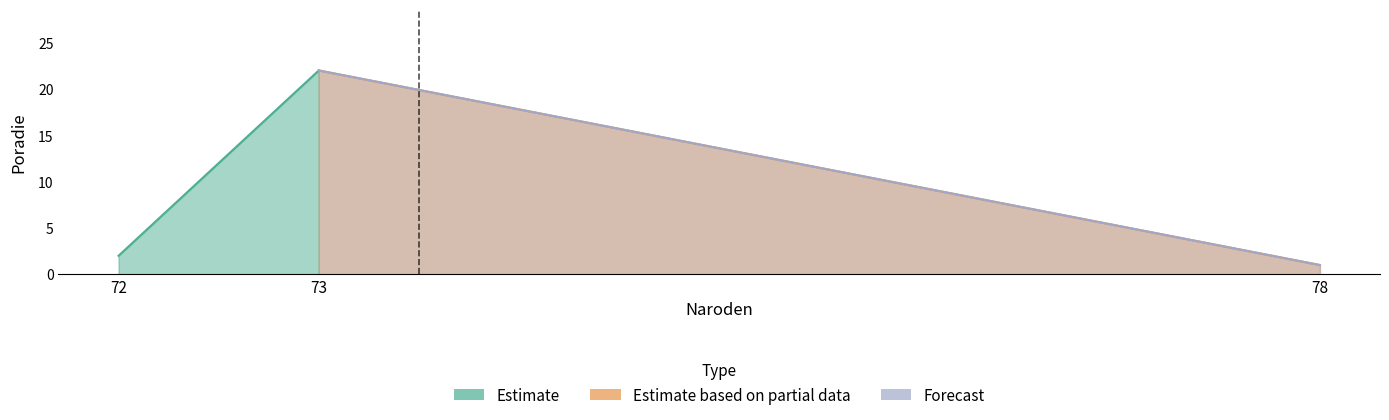

Between 78 and 73, which is larger?

73